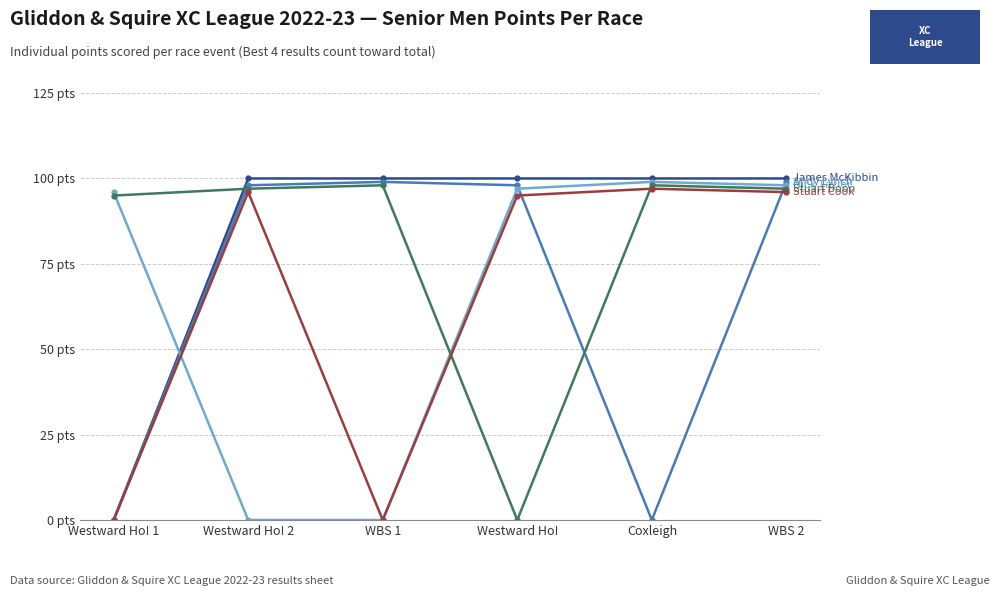

Does the chart have visible grid lines?

Yes